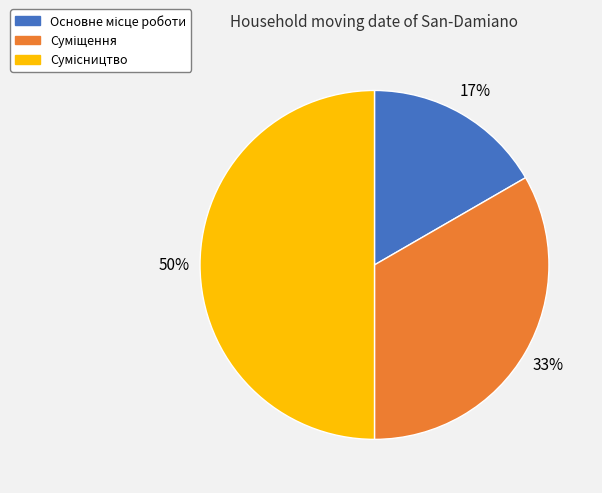

How many slices are in this pie chart?

3